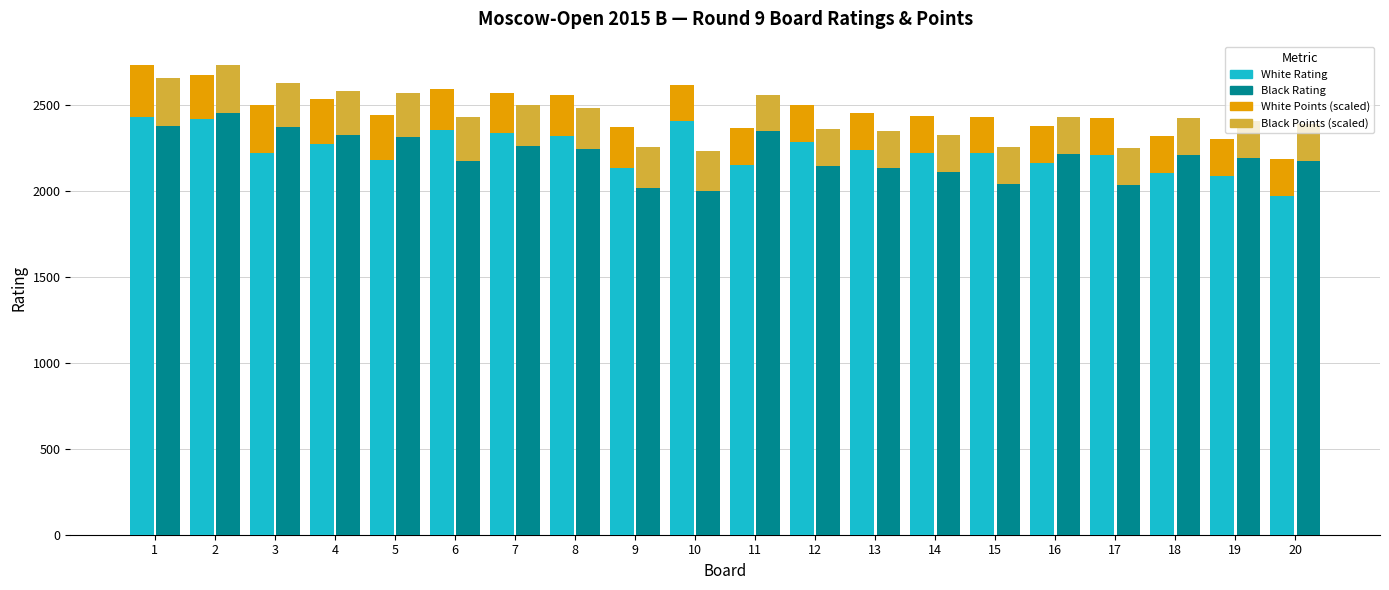

What value does the White Points (scaled) series have at 9?

235.7